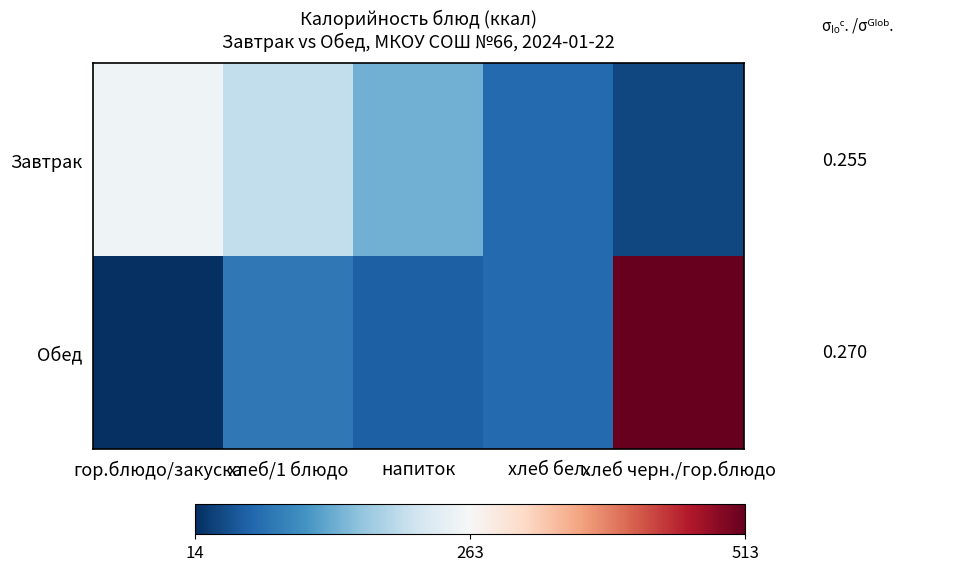

What is the difference between the Обед values at хлеб бел. and напиток?

10.5